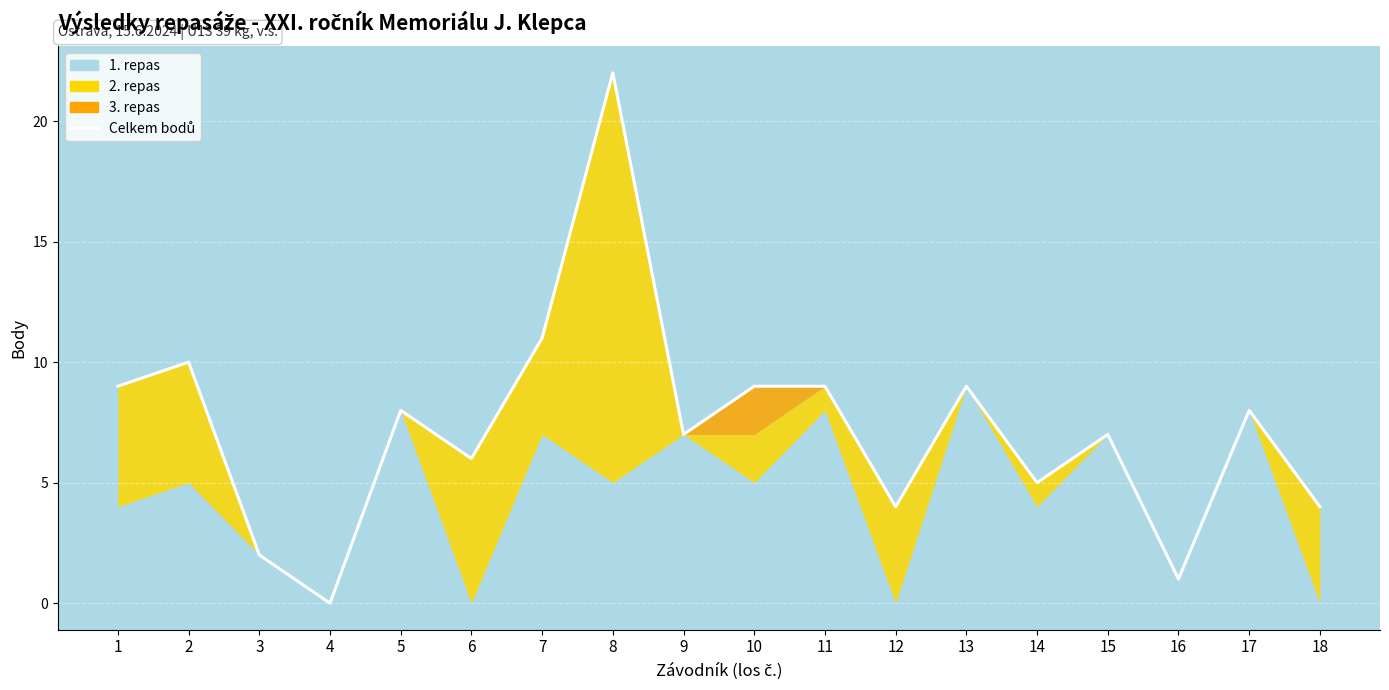

The chart shows a value of 1 at 16. True or false?

True